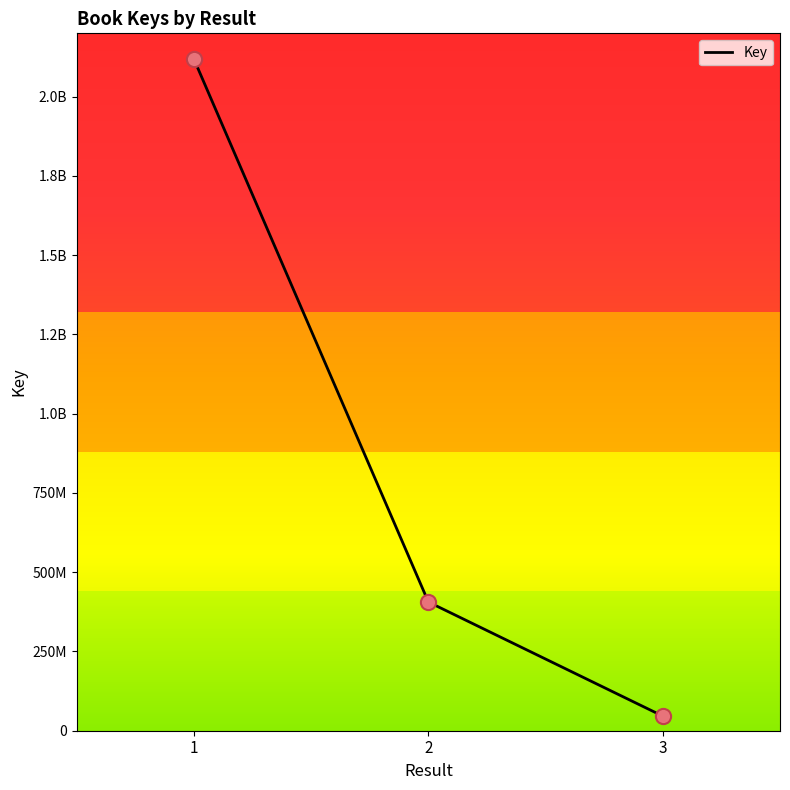

Is this an area chart (filled region under the line)?

No